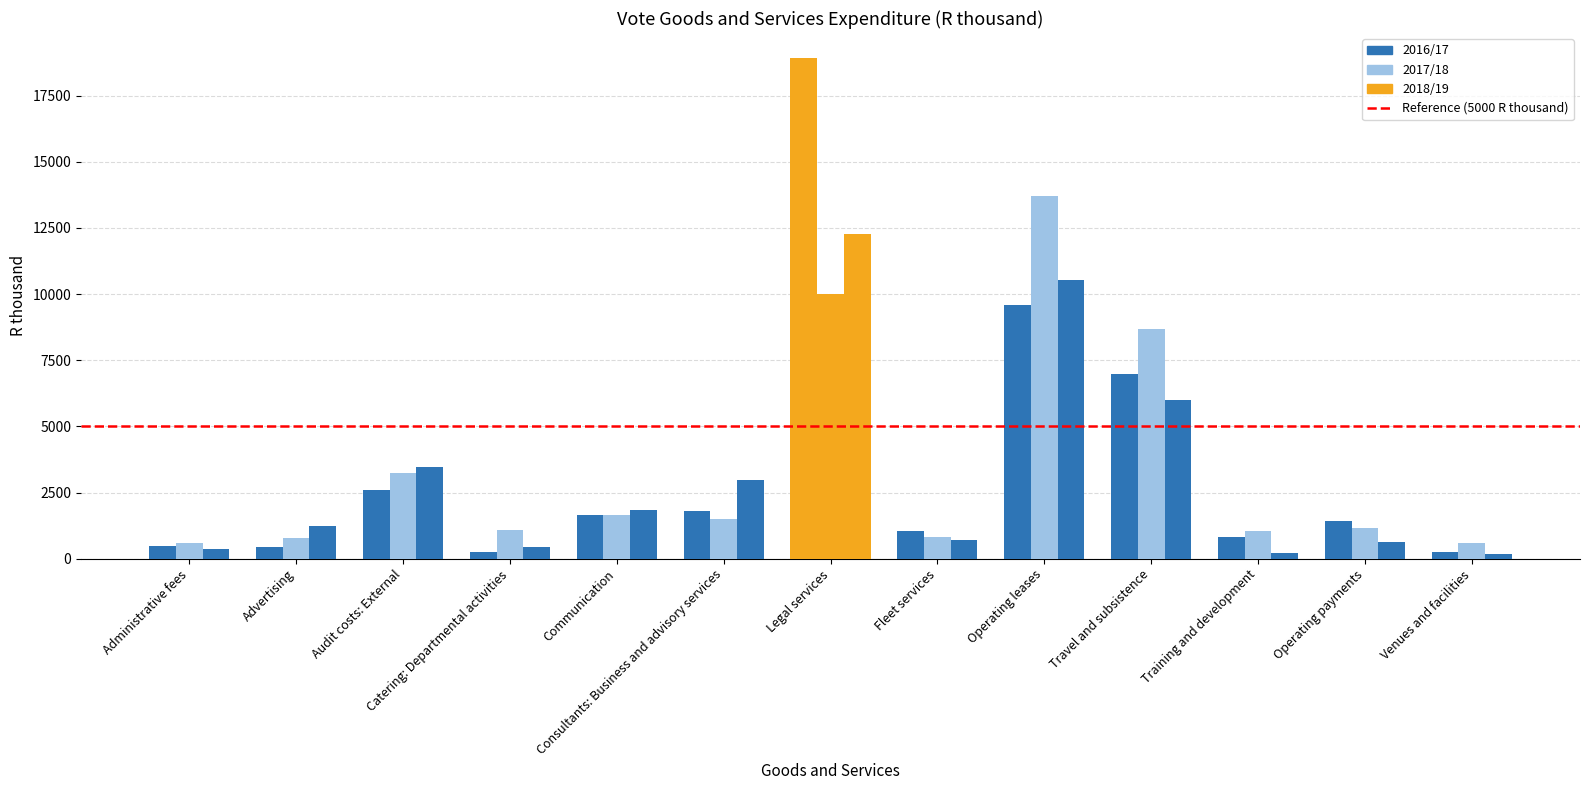

What is the sum of all 2018/19 values?

40814